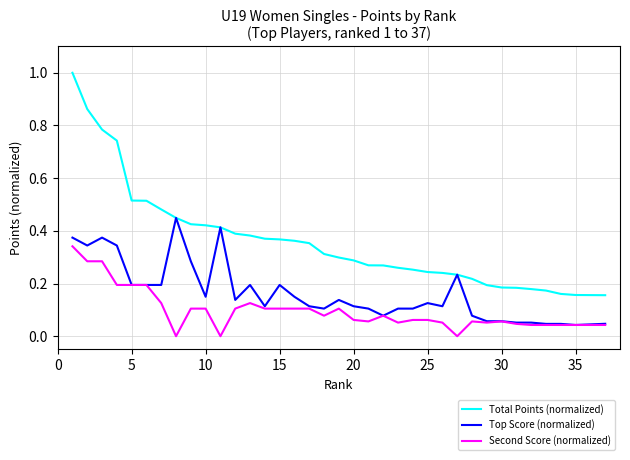

Which series has the largest range (max minus min)?

Total Points (normalized)